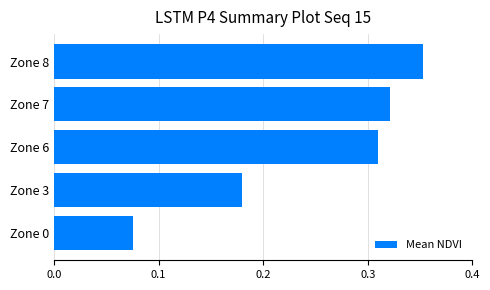

Which category has the lowest value across all series?

Zone 0